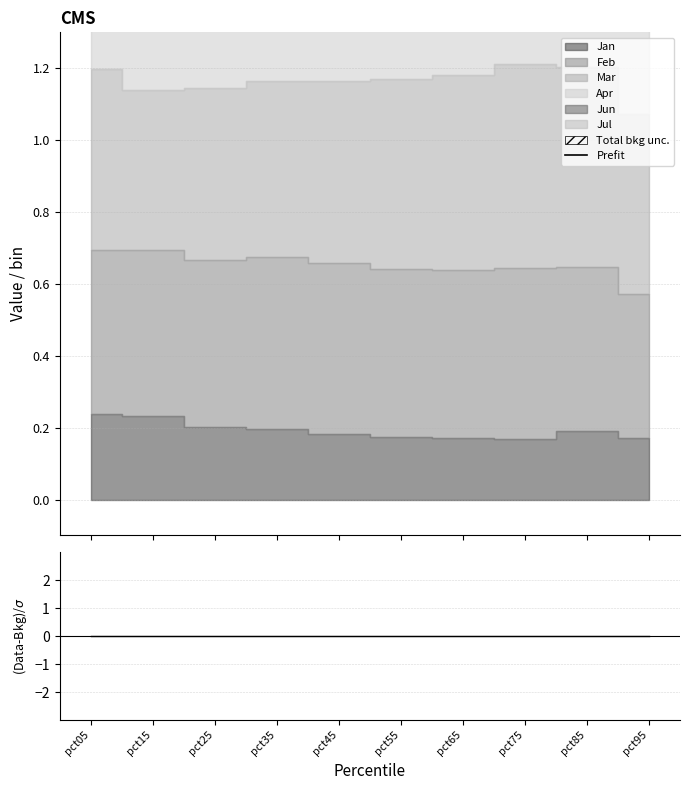

At which category does the chart reach its peak across all series?

pct05